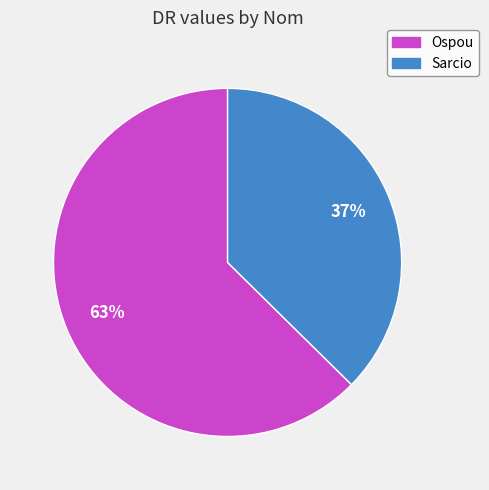

Do Sarcio and Ospou together represent more than half of the pie?

Yes